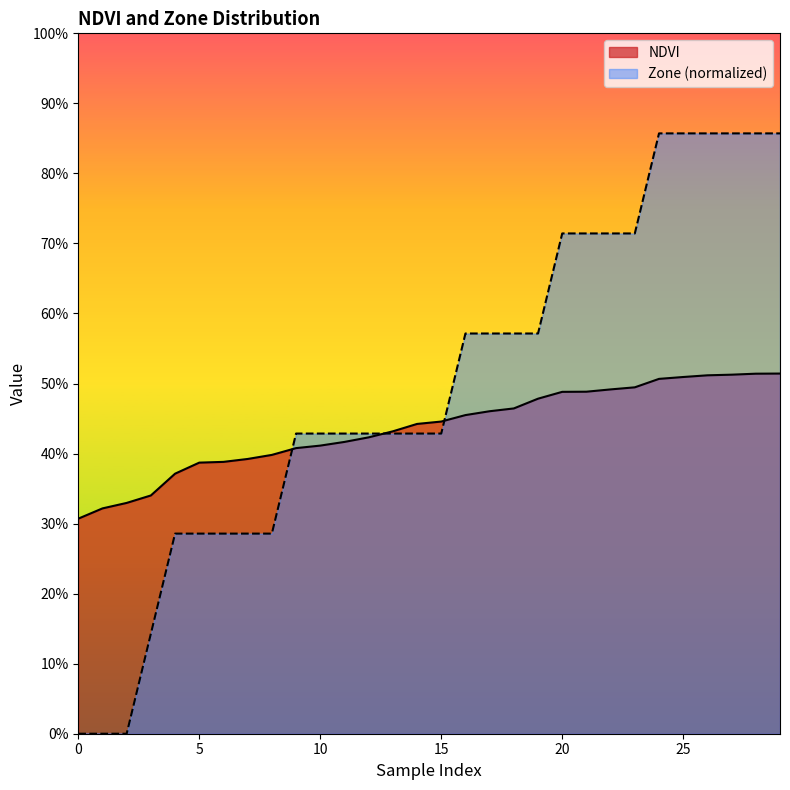

Rank the series by their average value, from highest to lowest.

Zone (normalized), NDVI